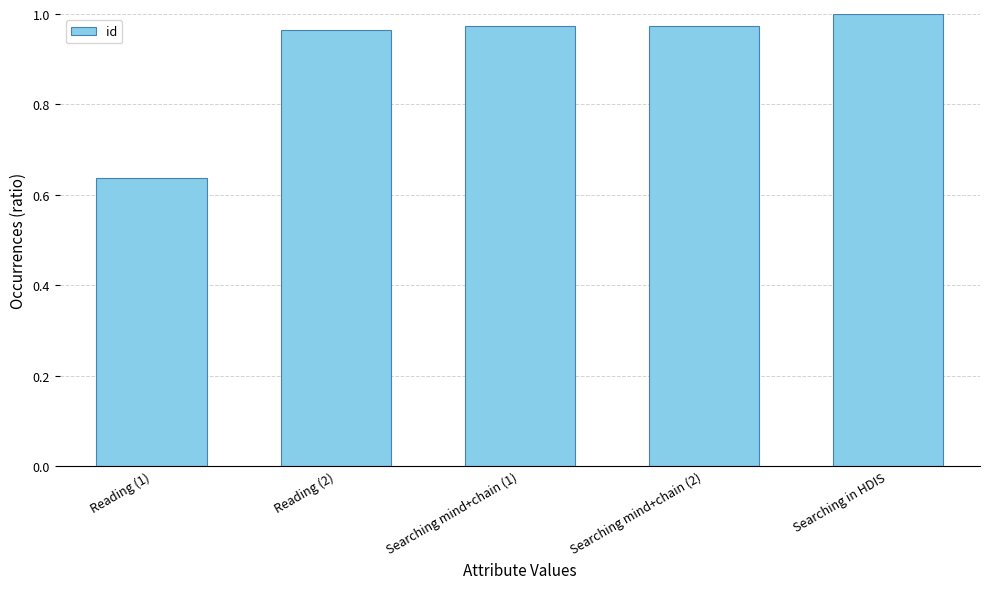

What is the change in value from Reading (1) to Searching mind+chain (1)?

+0.3